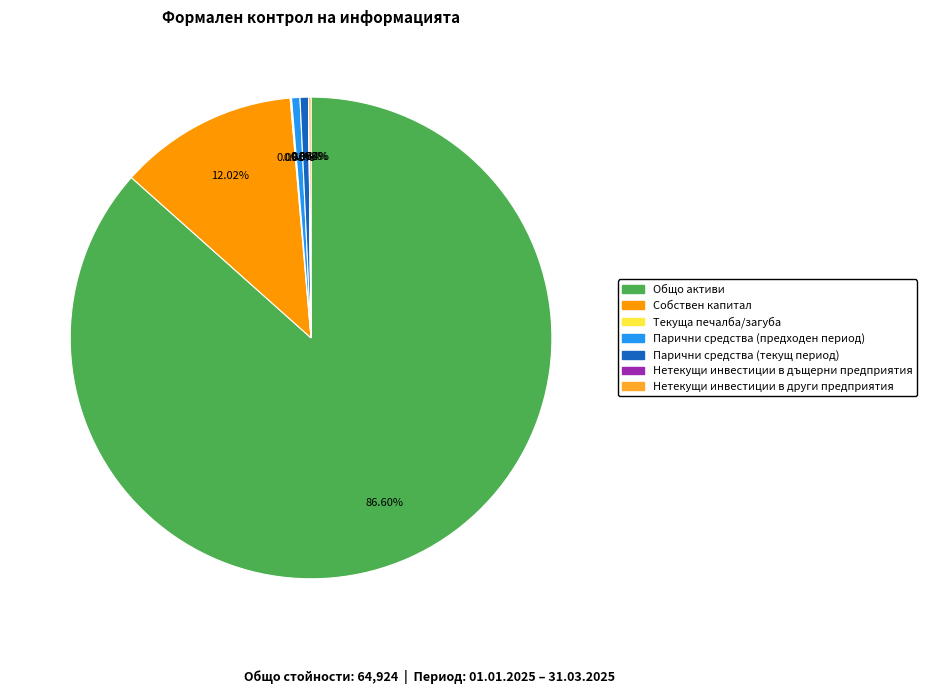

Combined, do Парични средства (предходен период) and Общо активи account for over 50%?

Yes